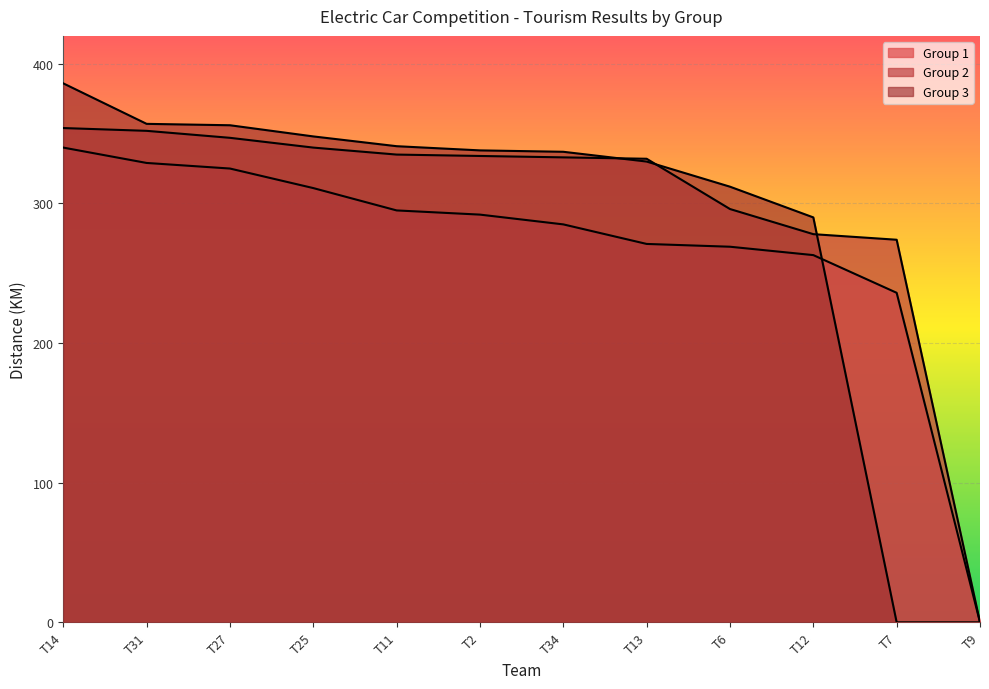

What is the difference between the maximum and minimum values in the Group 3 series?

386